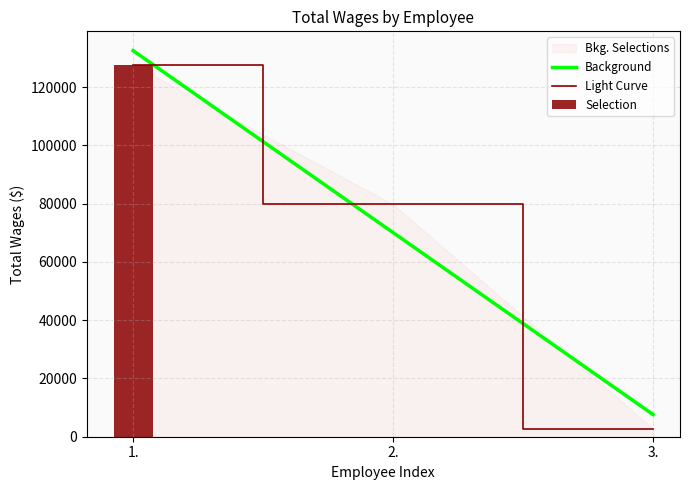

Are the bars horizontal?

No